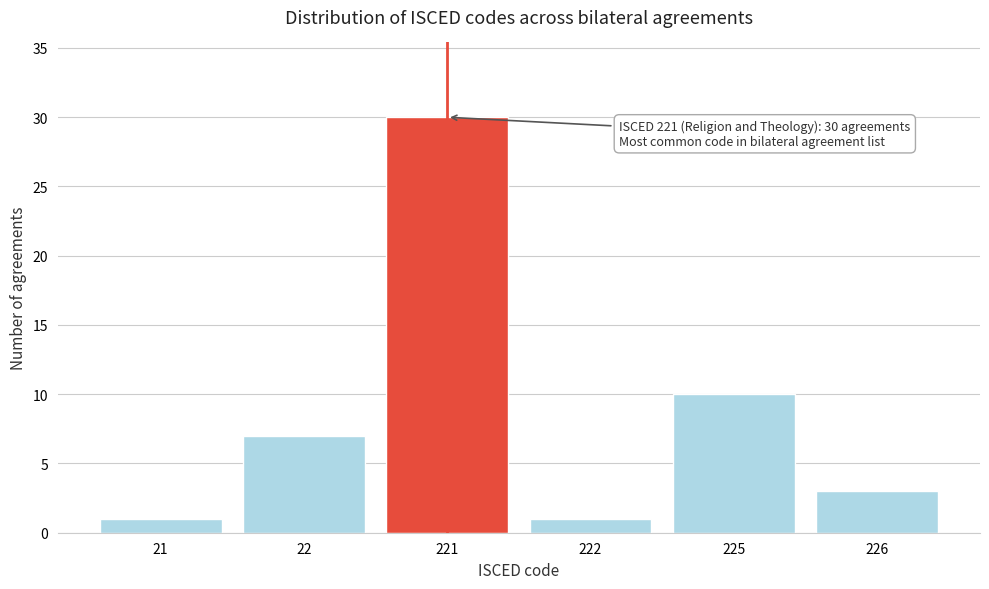

Reading left to right, transcribe all the data shown in this chart.

21=1	22=7	221=30	222=1	225=10	226=3